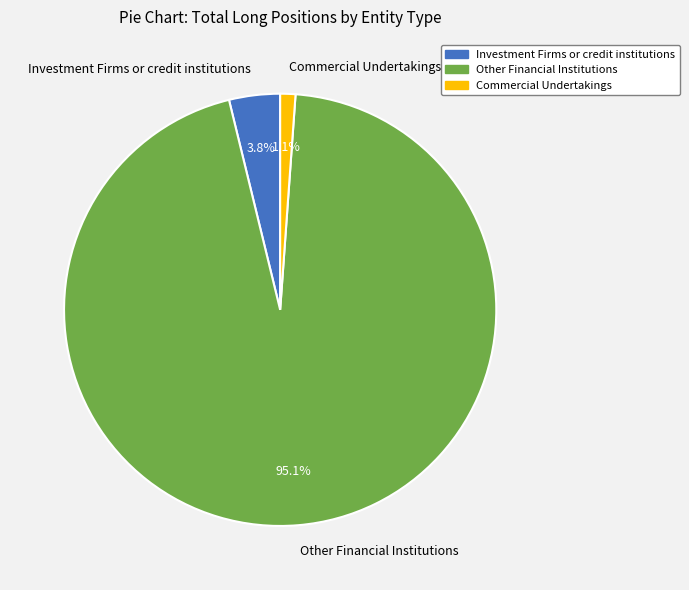

To the nearest percent, what portion does Other Financial Institutions represent?

95%